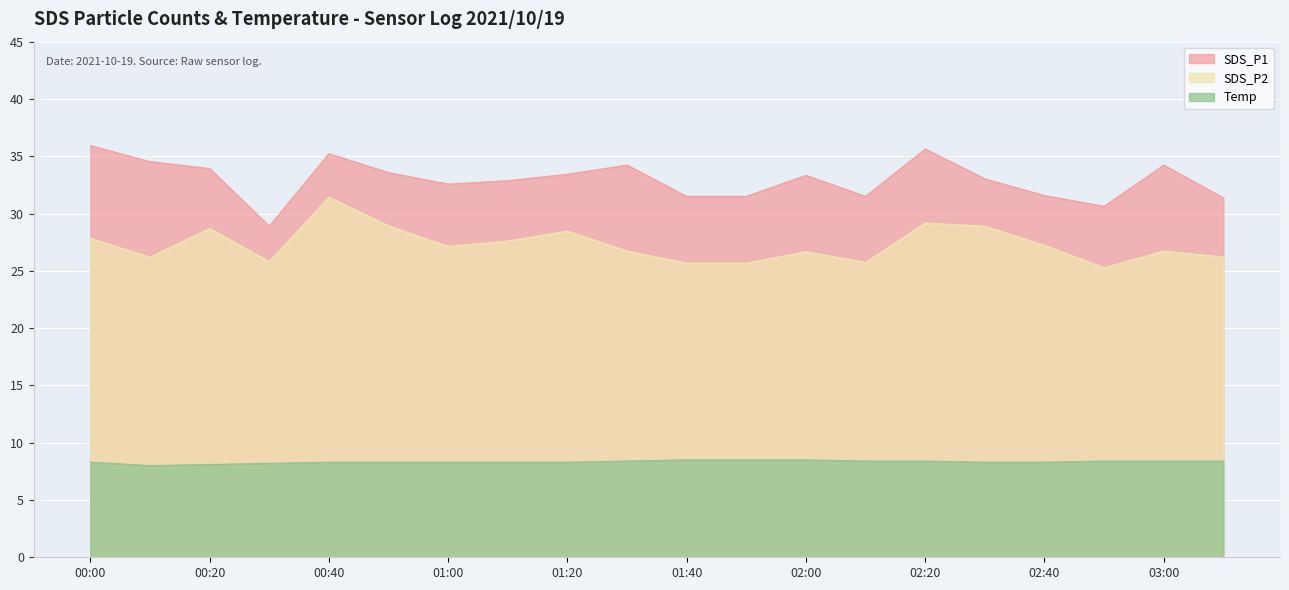

What is the difference between the maximum and minimum values in the SDS_P2 series?

6.2